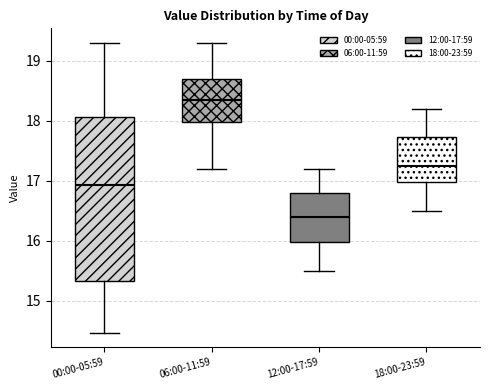

Which box has the highest median line?

06:00-11:59